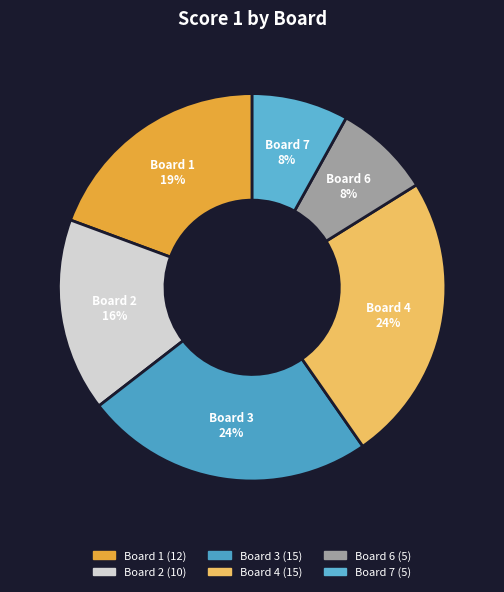

To the nearest percent, what is the difference between the largest and smallest slice percentages?

16%